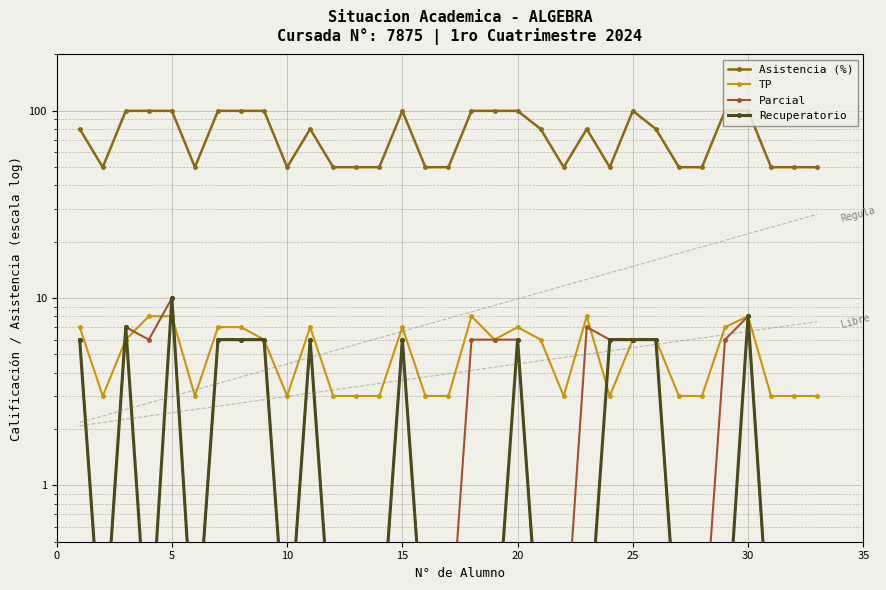

How many interior local valleys does the Asistencia (%) series have?

5